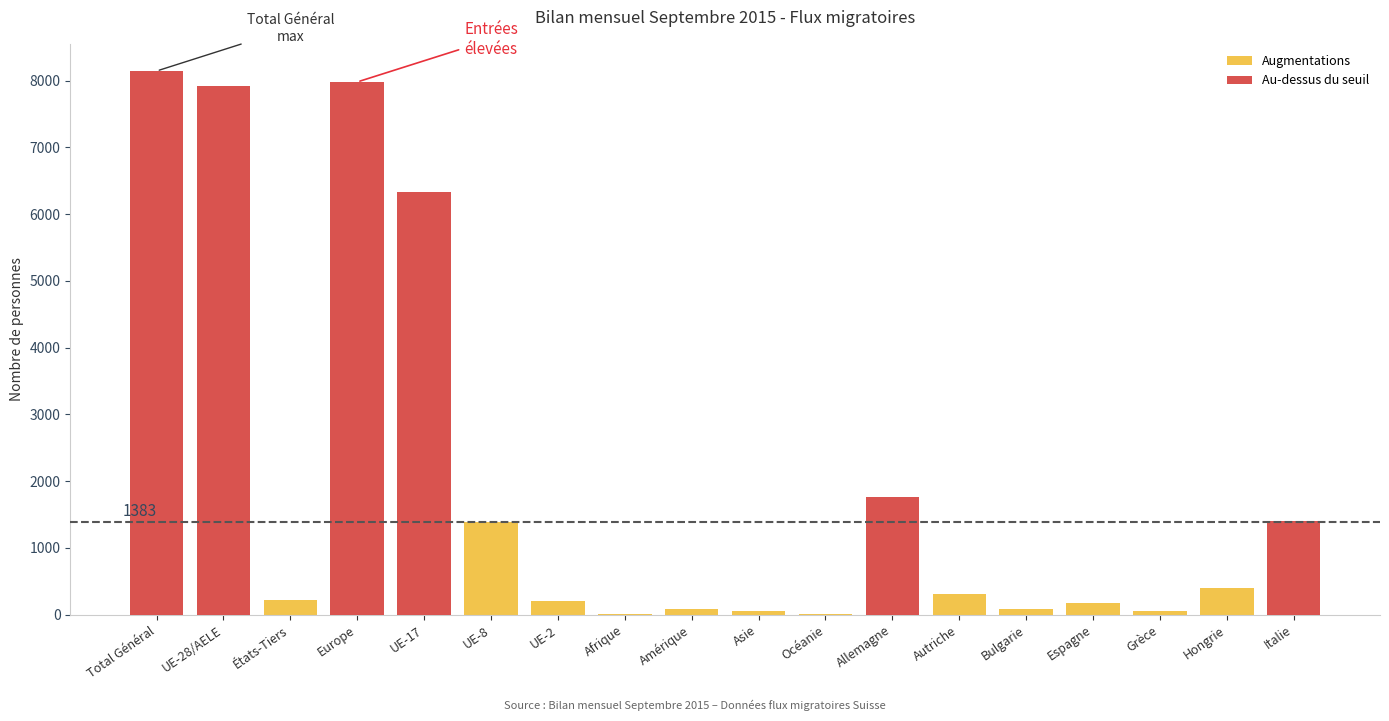

What position from the left is Océanie?

11